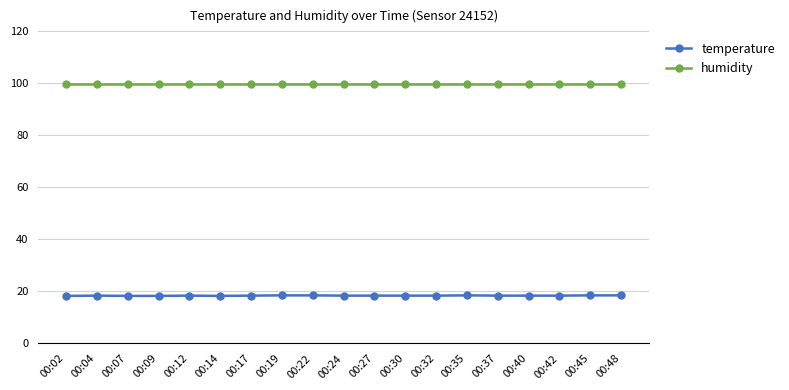

What is the difference between the highest and lowest values at 00:09?

81.6